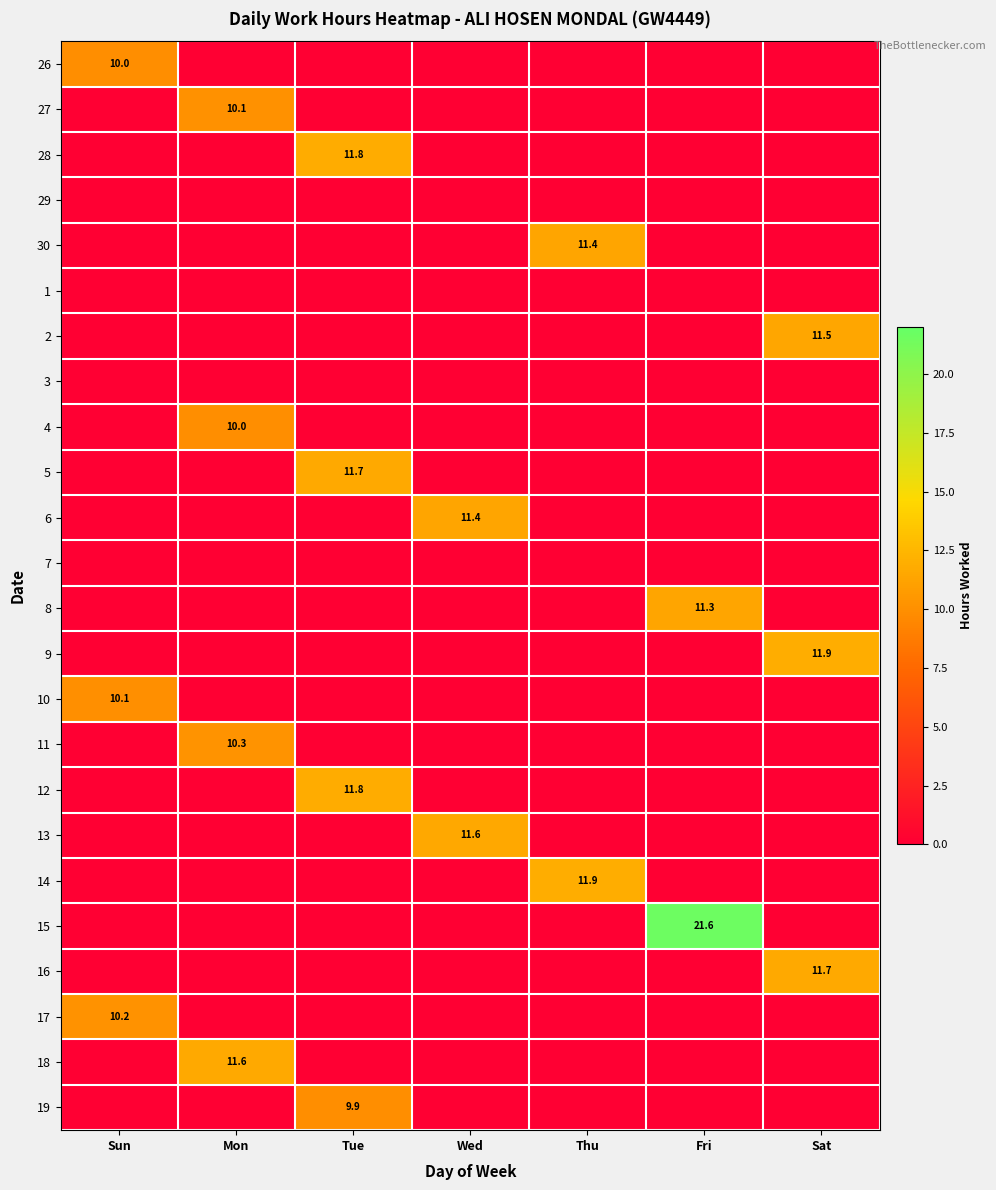

The value of 17 at Sun is 10.2. True or false?

True